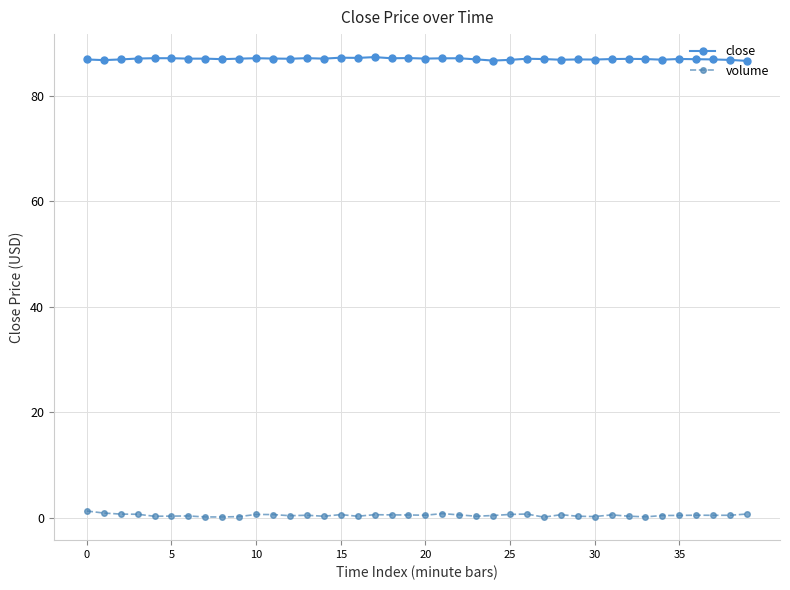

True or false: volume and close intersect in this chart.

False